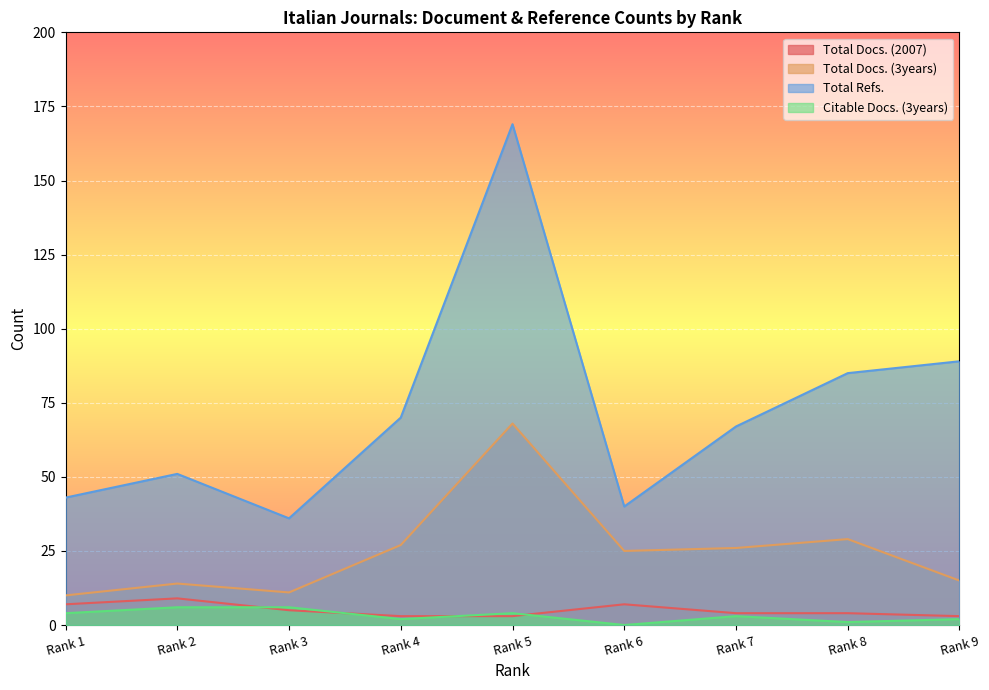

How many interior local peaks does the Citable Docs. (3years) series have?

2